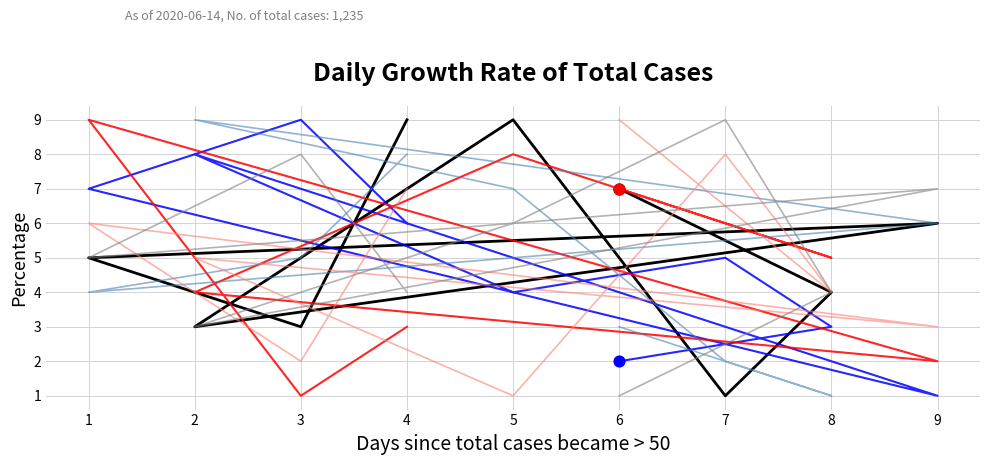

What are all the series names shown in the legend?

Today, Jefferson, Korea.Adj, Italy.Adj, col_6, col_2